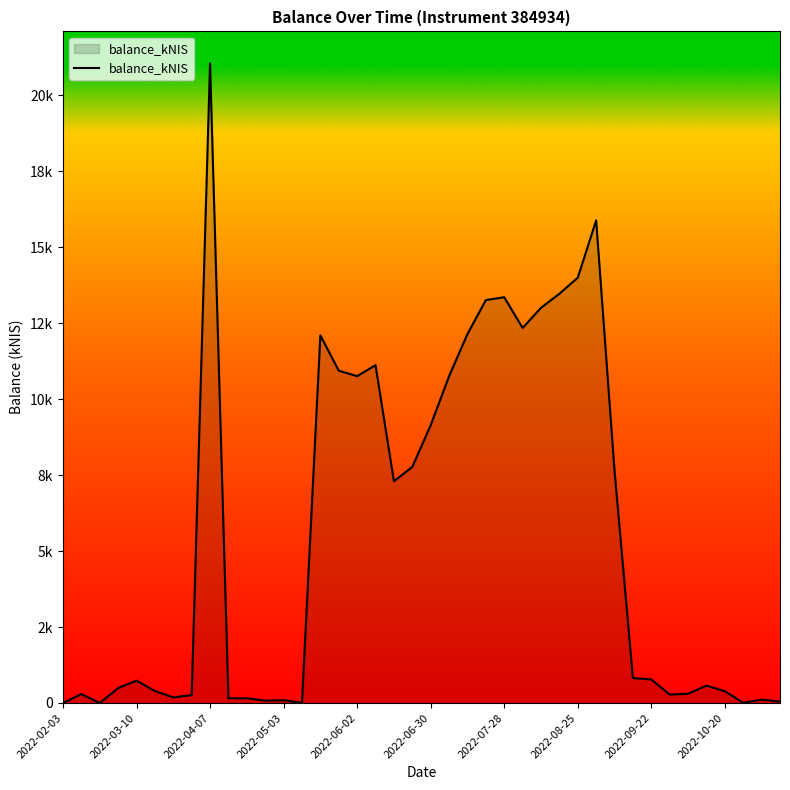

Does the chart display data point markers on the line(s)?

No